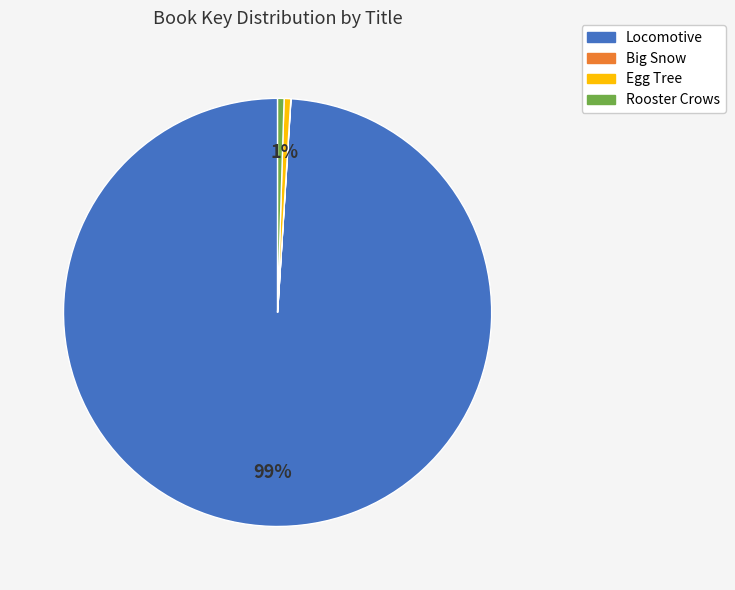

The Locomotive slice represents 92% of the pie. True or false?

False